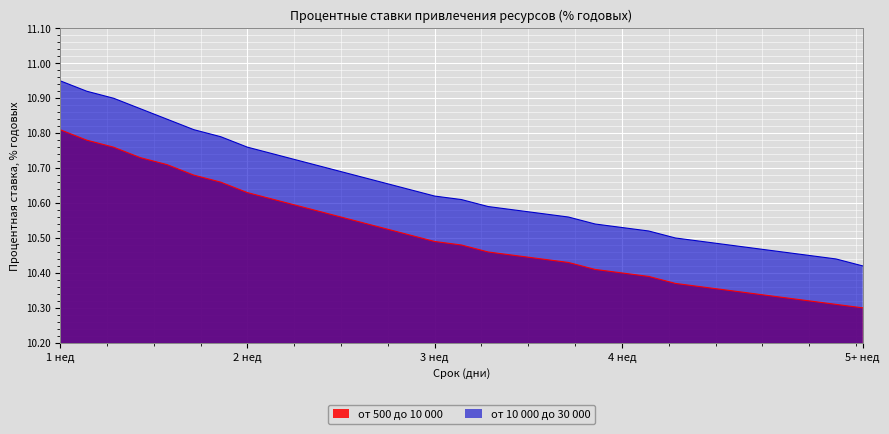

Reading right to left, list all the values displayed in this chart.

от 500 до 10 000: 10.3	10.3	10.3	10.3	10.3	10.3	10.4	10.4	10.4	10.4	10.4	10.4	10.4	10.4	10.5	10.5	10.5	10.5	10.5	10.6	10.6	10.6	10.6	10.6	10.7	10.7	10.7	10.7	10.8	10.8	10.8
от 10 000 до 30 000: 10.4	10.4	10.4	10.5	10.5	10.5	10.5	10.5	10.5	10.5	10.5	10.6	10.6	10.6	10.6	10.6	10.6	10.6	10.7	10.7	10.7	10.7	10.7	10.8	10.8	10.8	10.8	10.9	10.9	10.9	10.9